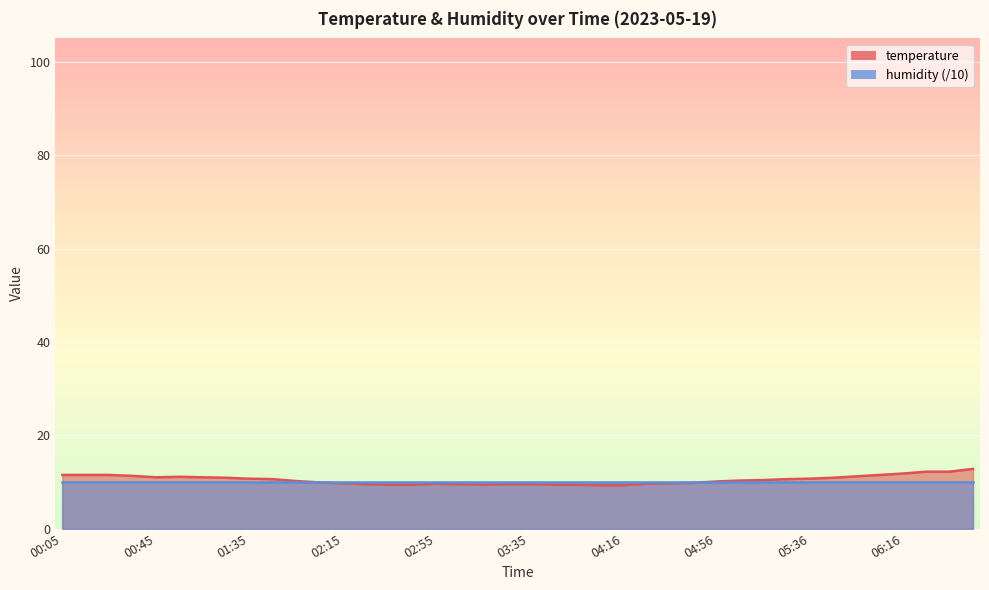

How many interior local peaks (higher than both neighbors) does the data have?

2